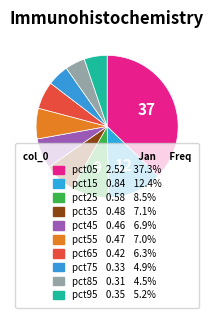

Count the number of slices in the pie.

10